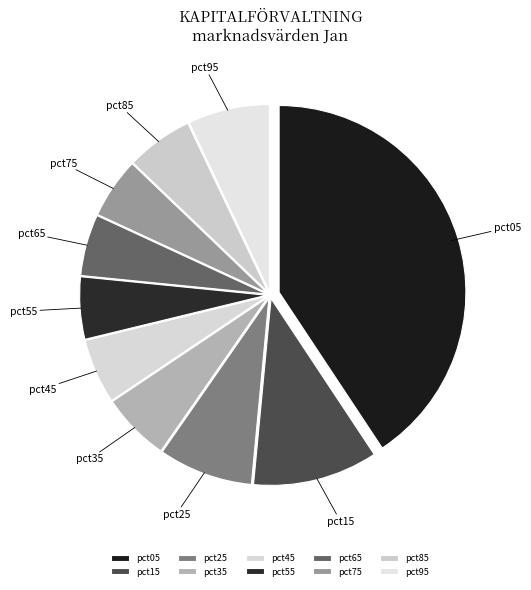

Is there any slice that represents more than half of the pie?

No